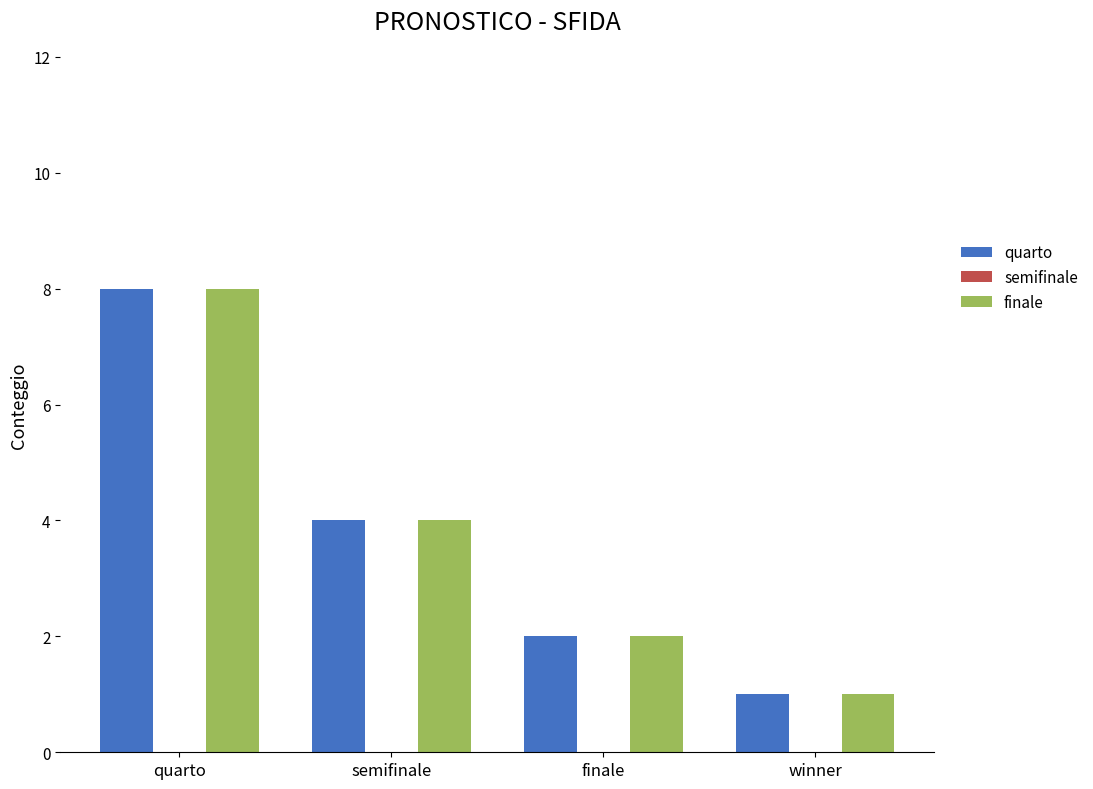

What is the label of the 2nd bar from the left?

semifinale